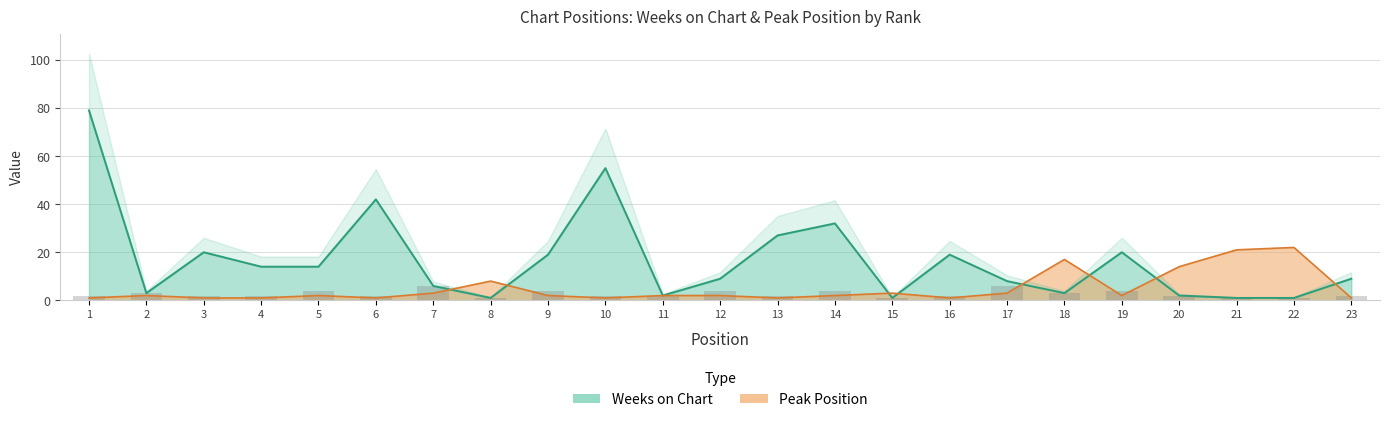

Reading left to right, what are all the values shown in this chart?

Weeks on Chart: 79	3	20	14	14	42	6	1	19	55	2	9	27	32	1	19	8	3	20	2	1	1	9
Peak Position: 1	2	1	1	2	1	3	8	2	1	2	2	1	2	3	1	3	17	2	14	21	22	1